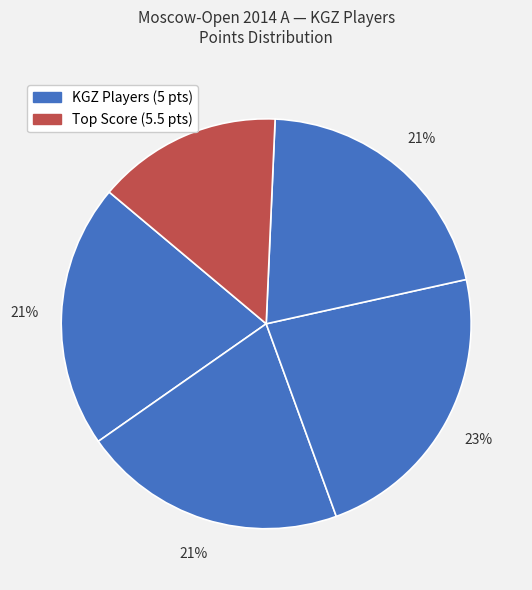

Is there a majority slice in this chart?

No